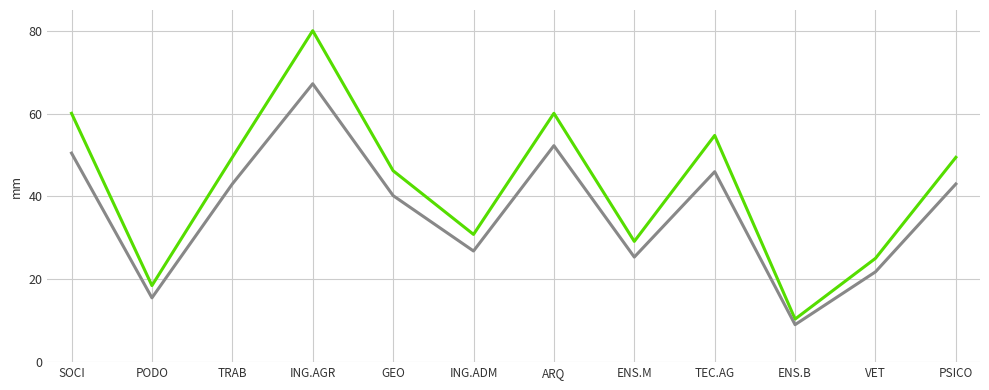

At which category is the sum across all series the highest?

ING.AGR